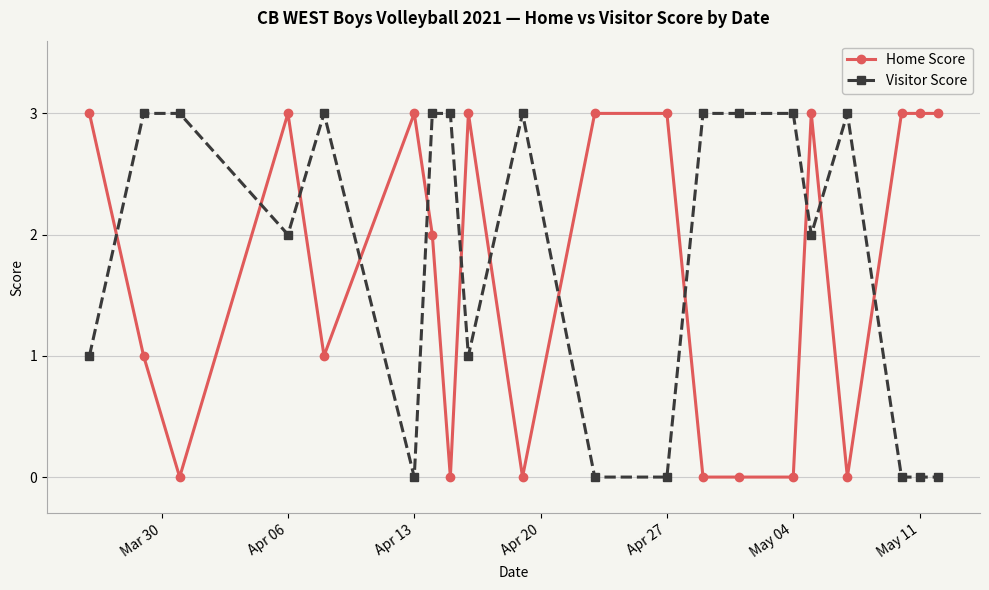

True or false: Home Score has more than 2 points higher than both neighbors.

True